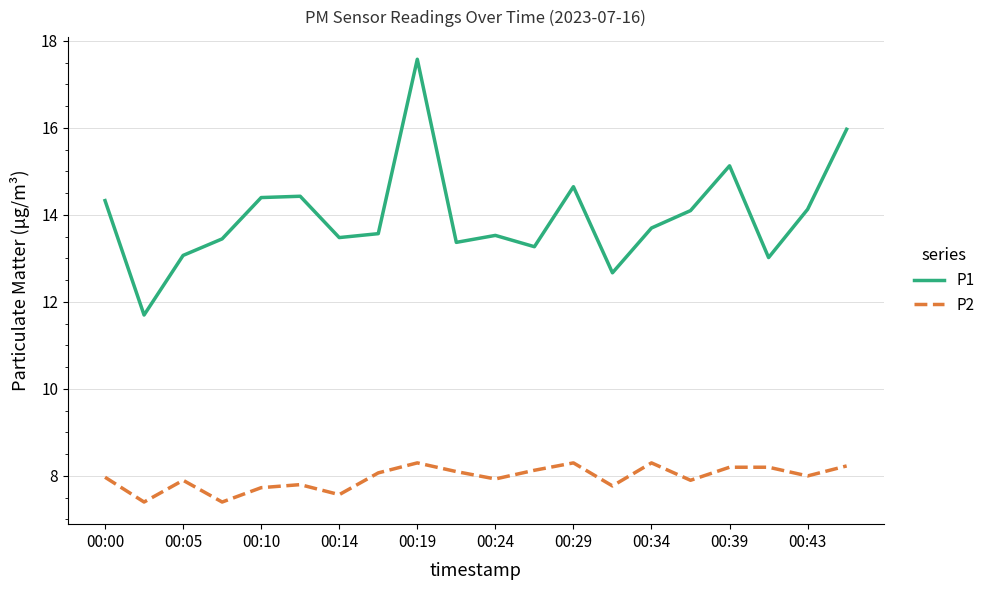

What is the lowest value of the P2 series?

7.4